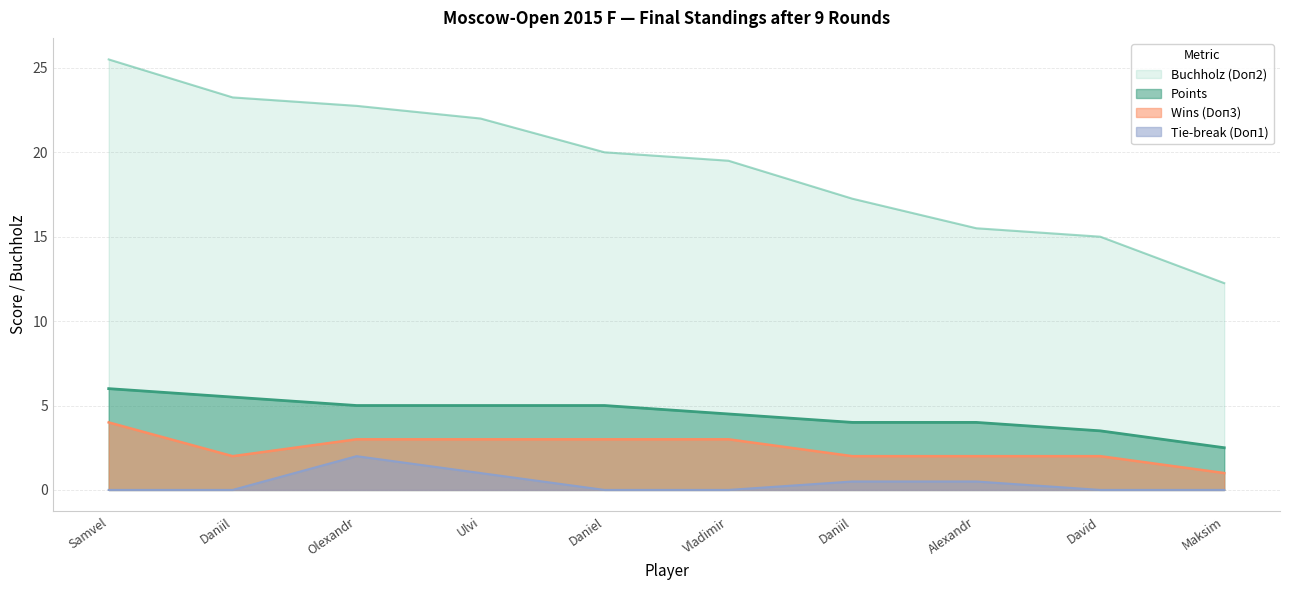

List the series in order of their peak value, highest first.

Buchholz (Doп2), Points, Wins (Doп3), Tie-break (Doп1)